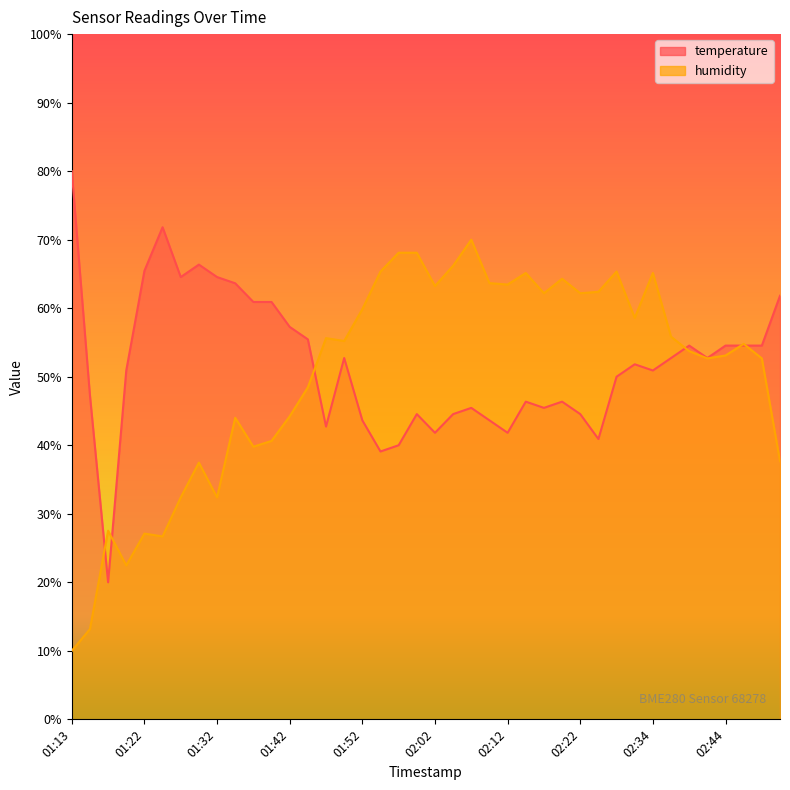

What is the minimum value shown in the chart?

10.0